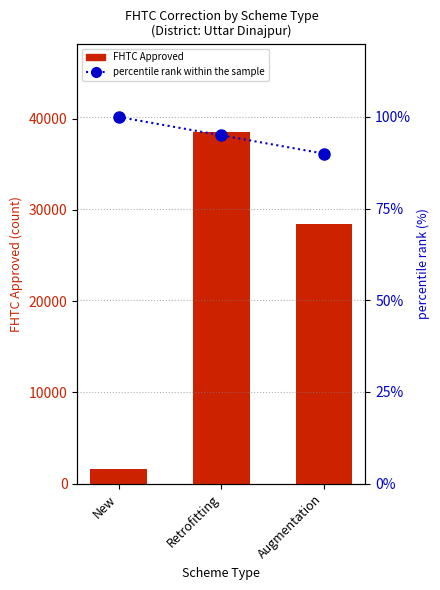

At Retrofitting, list the series in order from smallest to largest.

percentile rank within the sample, FHTC Approved